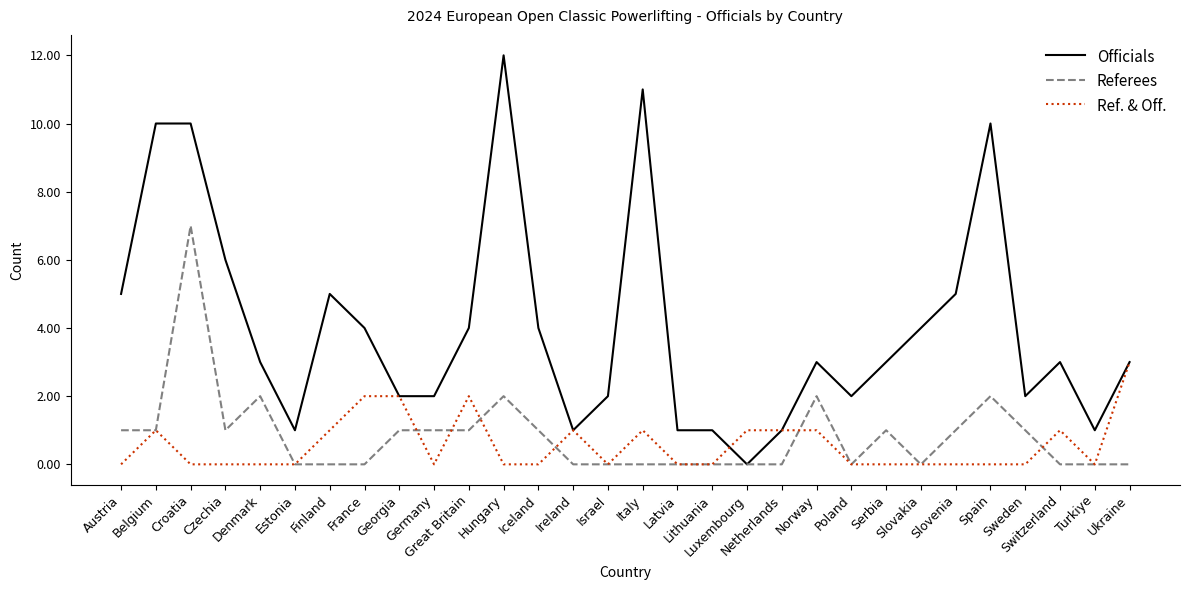

Which series has the largest total across all categories?

Officials